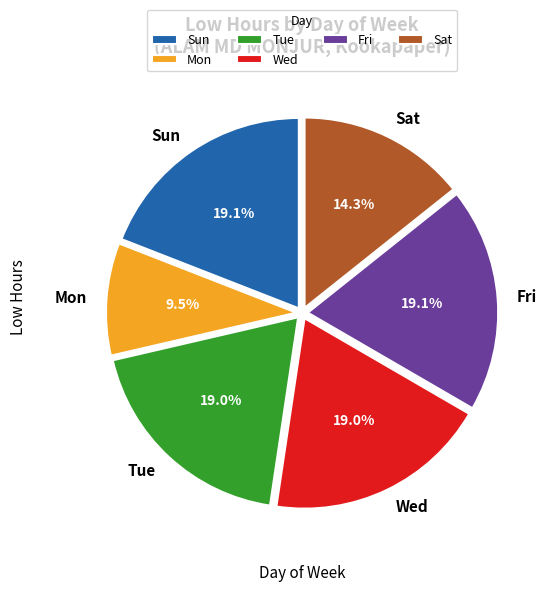

Count the number of slices in the pie.

6